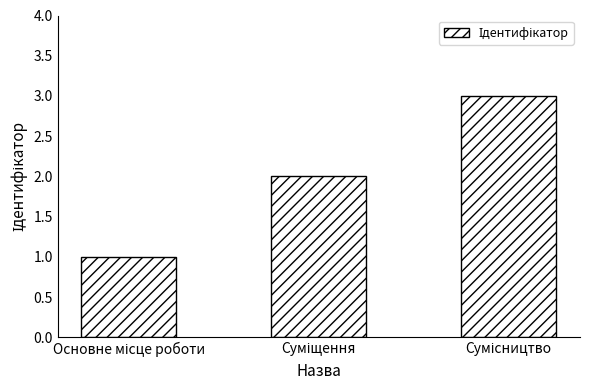

What is the maximum value shown in the chart?

3